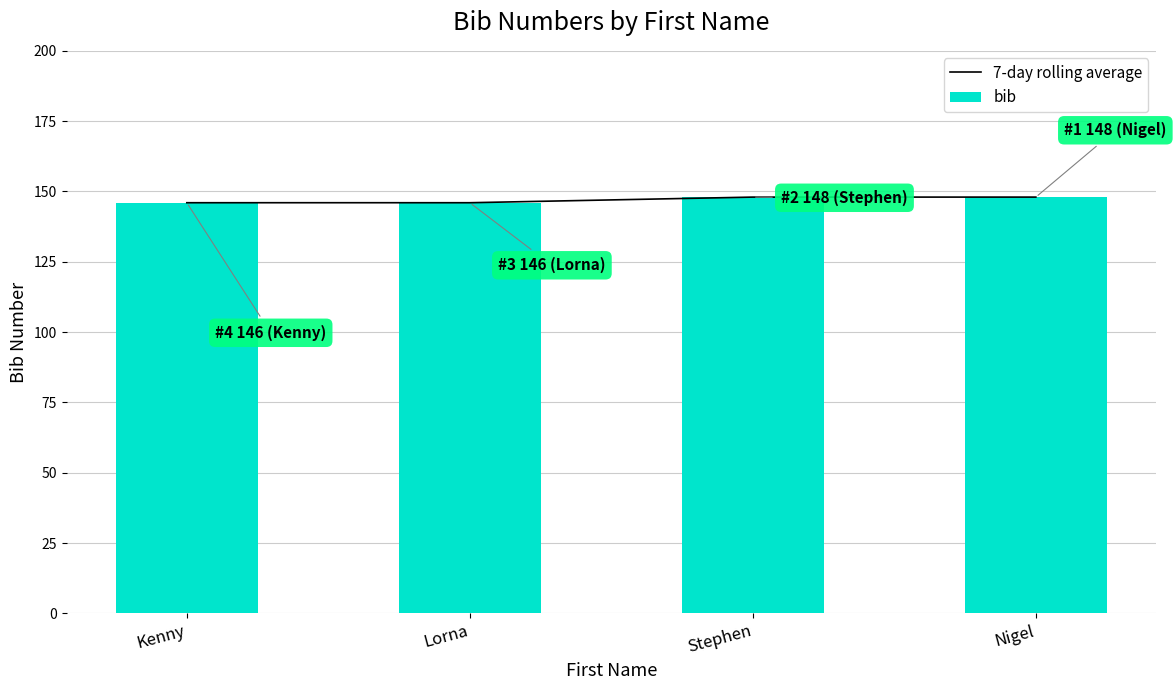

Count the bib values in the range 146 to 148.

4